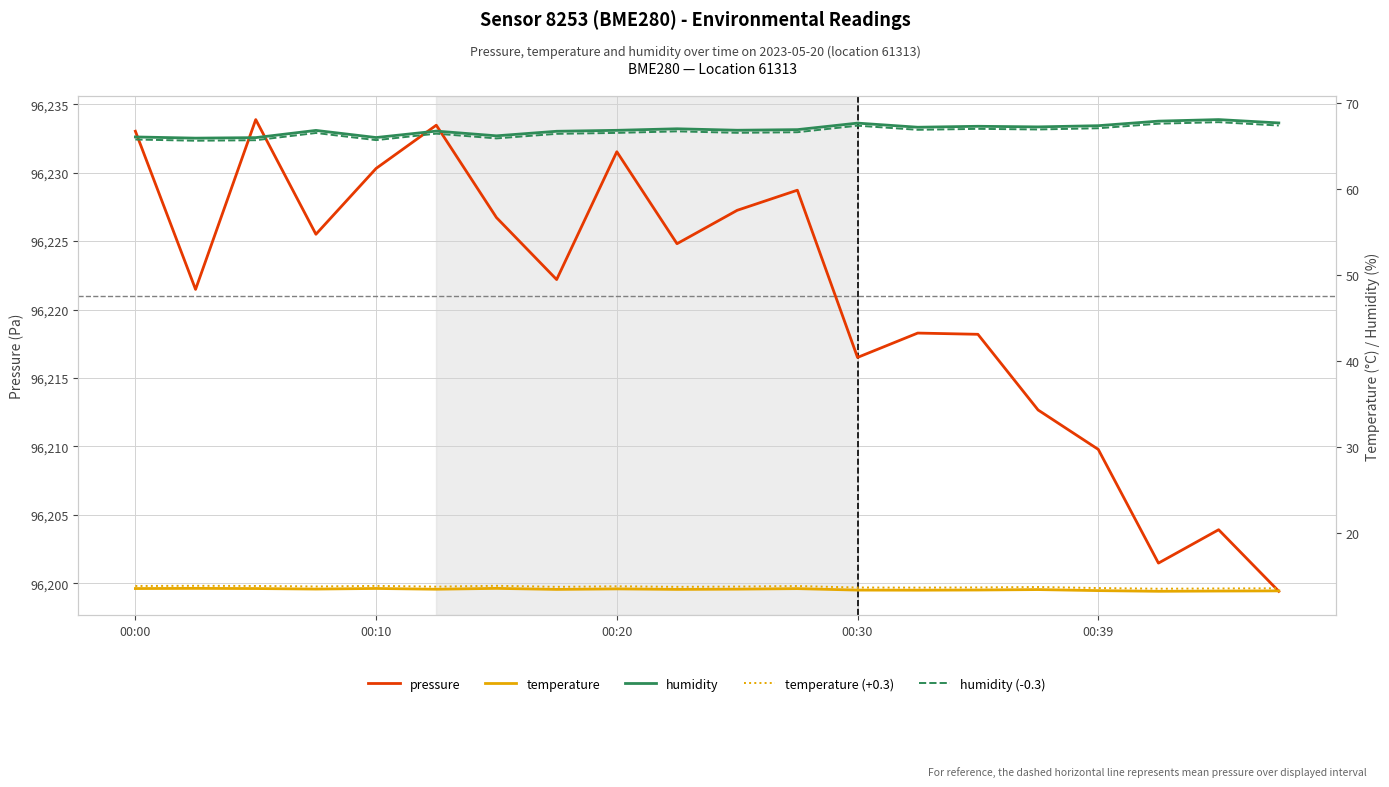

The value of pressure at 00:10 is 62166.2. True or false?

False